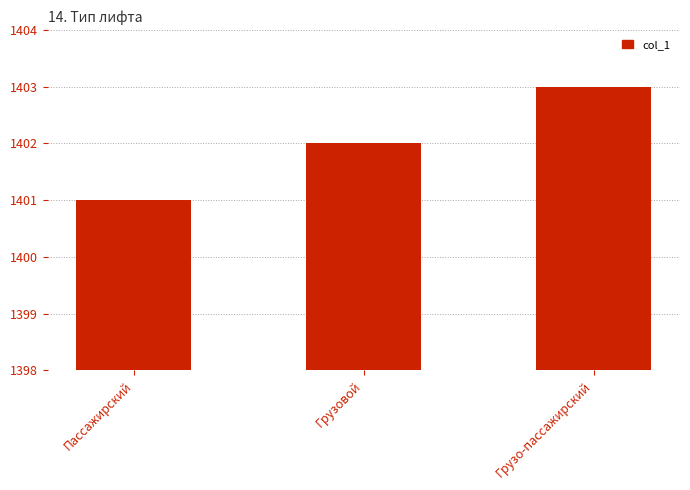

Does the chart contain any negative values?

No